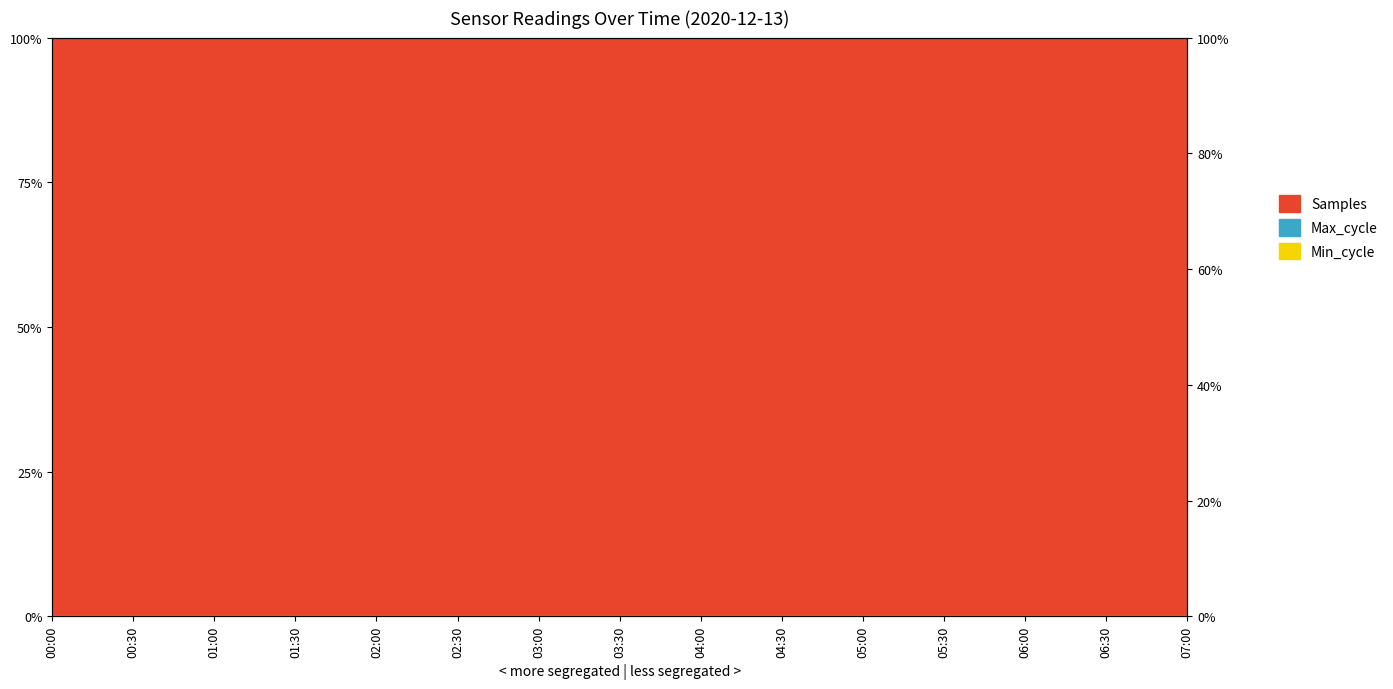

Rank the categories by Max_cycle value from lowest to highest.

02:00, 00:00, 04:30, 07:00, 06:00, 03:30, 06:30, 05:00, 03:00, 02:30, 01:30, 05:30, 00:30, 01:00, 04:00